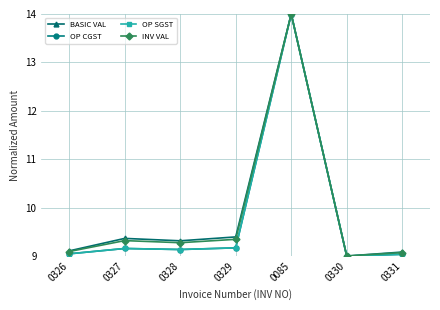

What is the total value across all series at 0327?

37.0